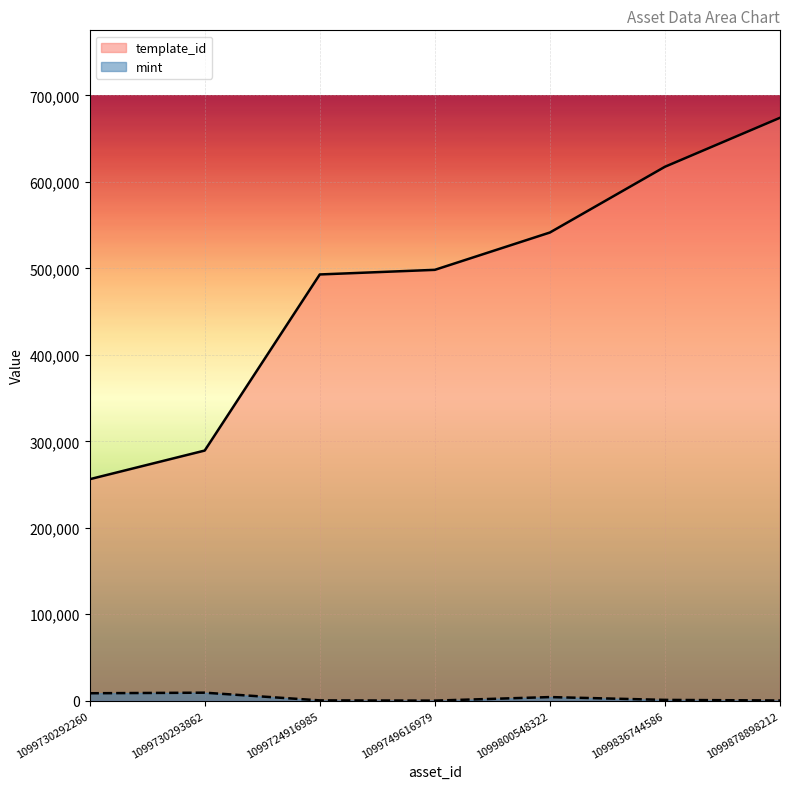

What are all the series names shown in the legend?

template_id, mint